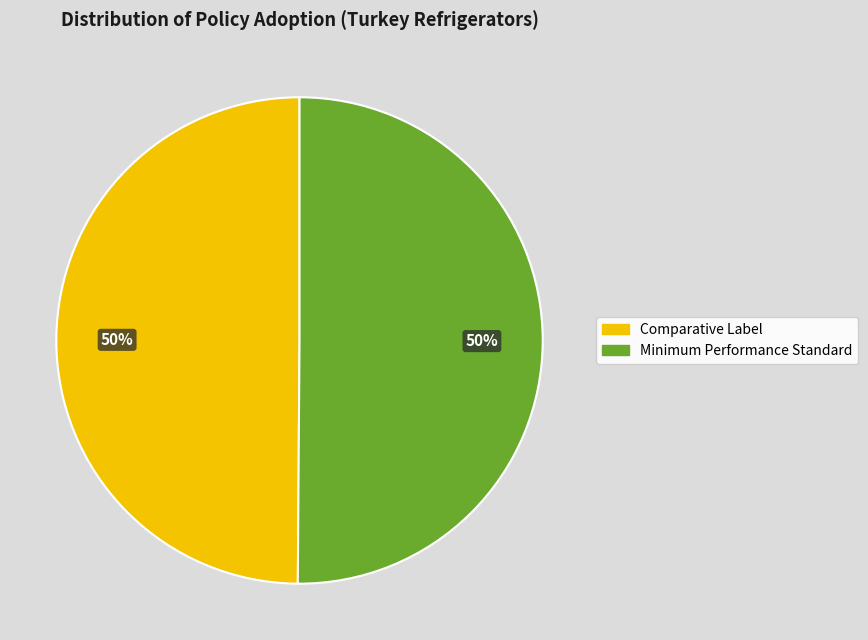

How many segments does this pie chart have?

2